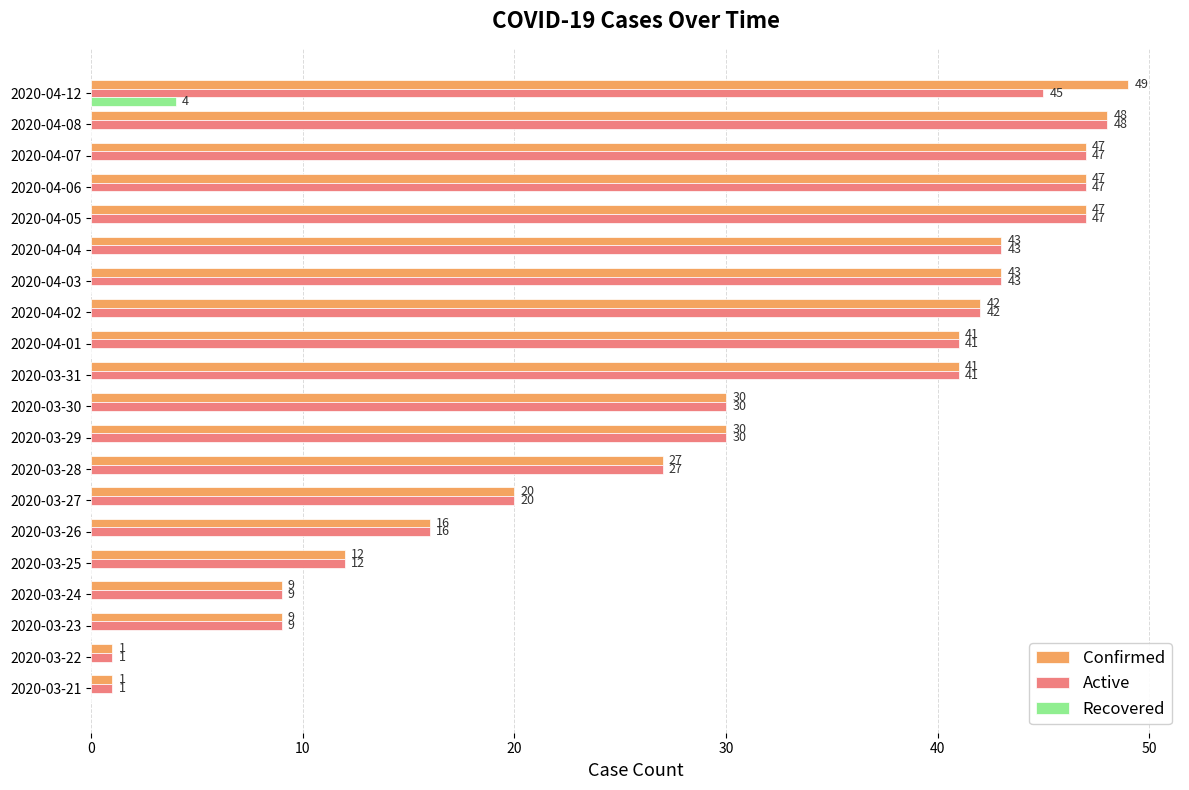

What is the sum of all Confirmed values?

603